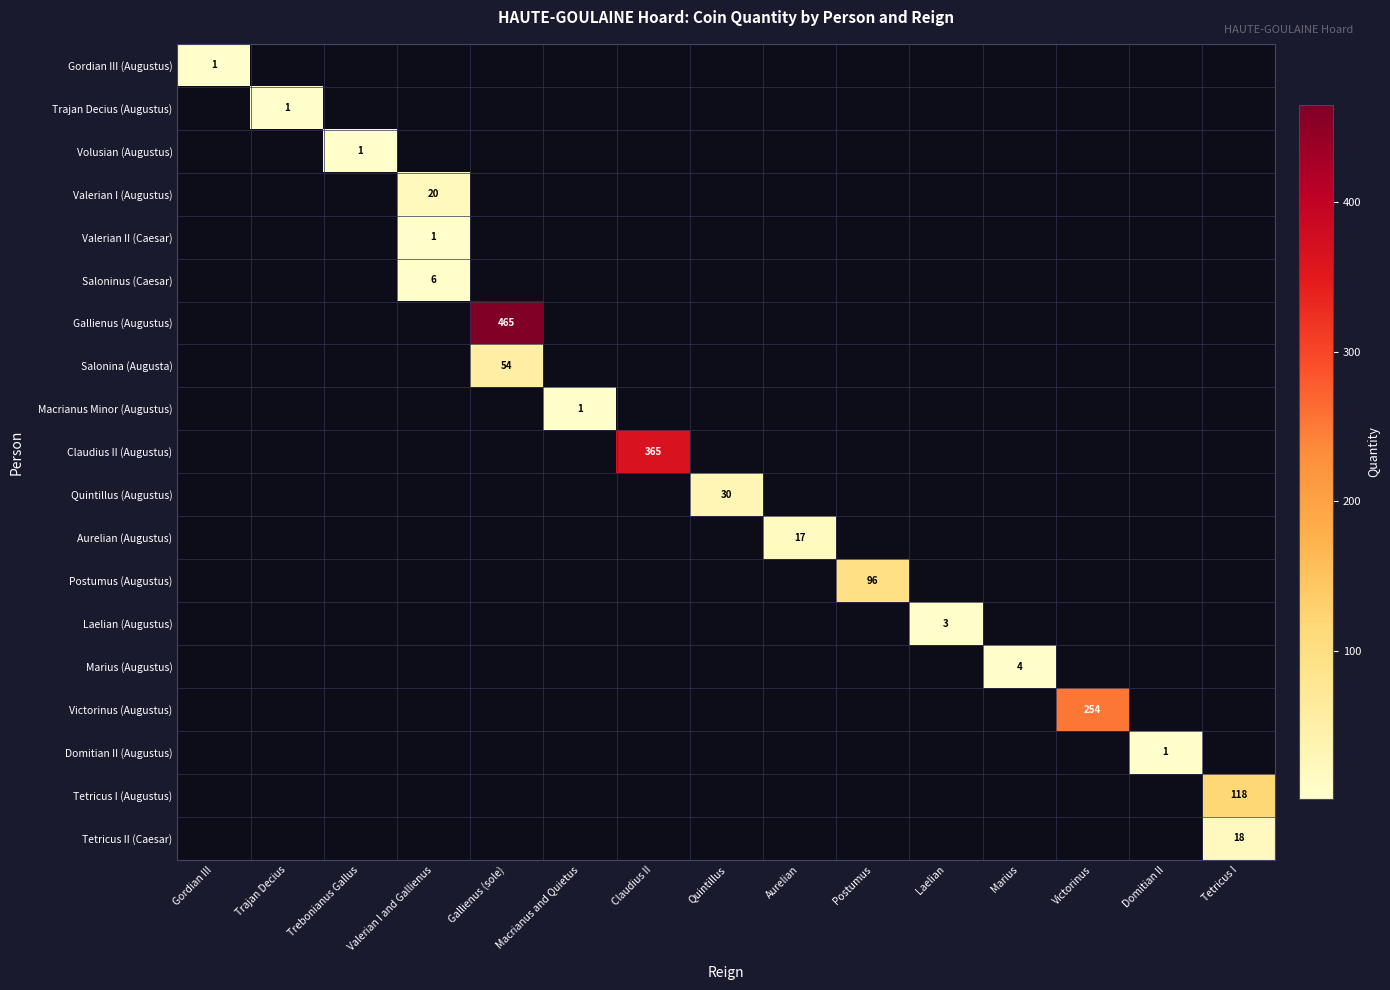

Rank the categories by Trajan Decius (Augustus) value from lowest to highest.

Gordian III, Trajan Decius, Trebonianus Gallus, Valerian I and Gallienus, Gallienus (sole), Macrianus and Quietus, Claudius II, Quintillus, Aurelian, Postumus, Laelian, Marius, Victorinus, Domitian II, Tetricus I